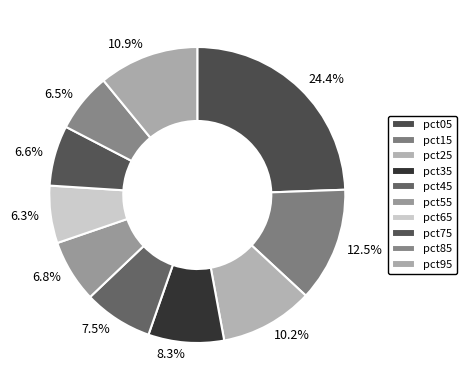

How many segments does this pie chart have?

10